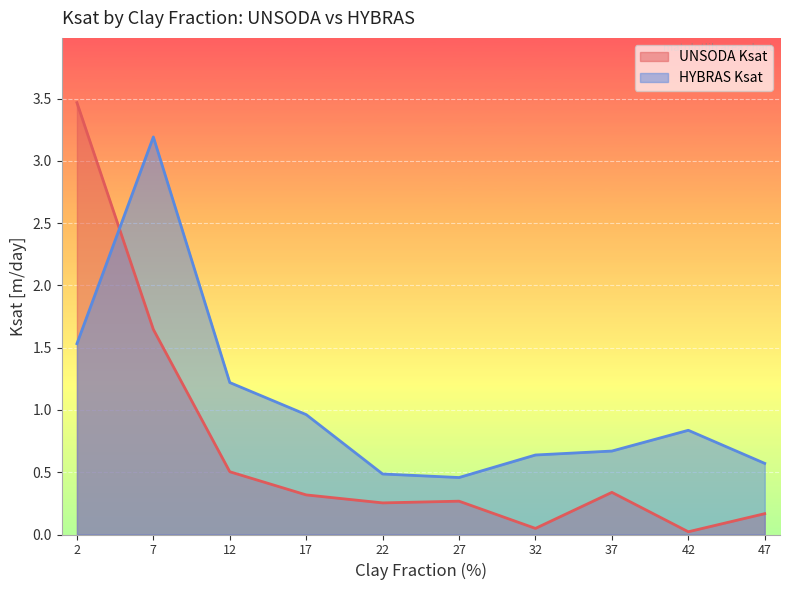

What are all the series names shown in the legend?

UNSODA Ksat, HYBRAS Ksat